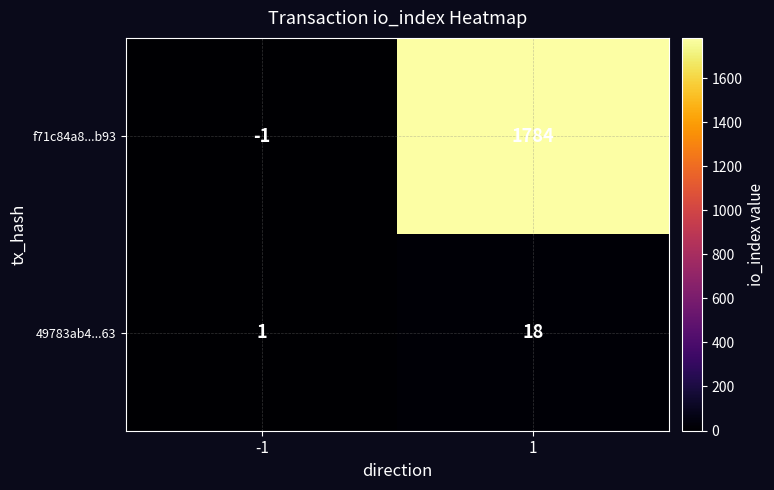

At -1, list the series in order from largest to smallest.

49783ab4...63, f71c84a8...b93